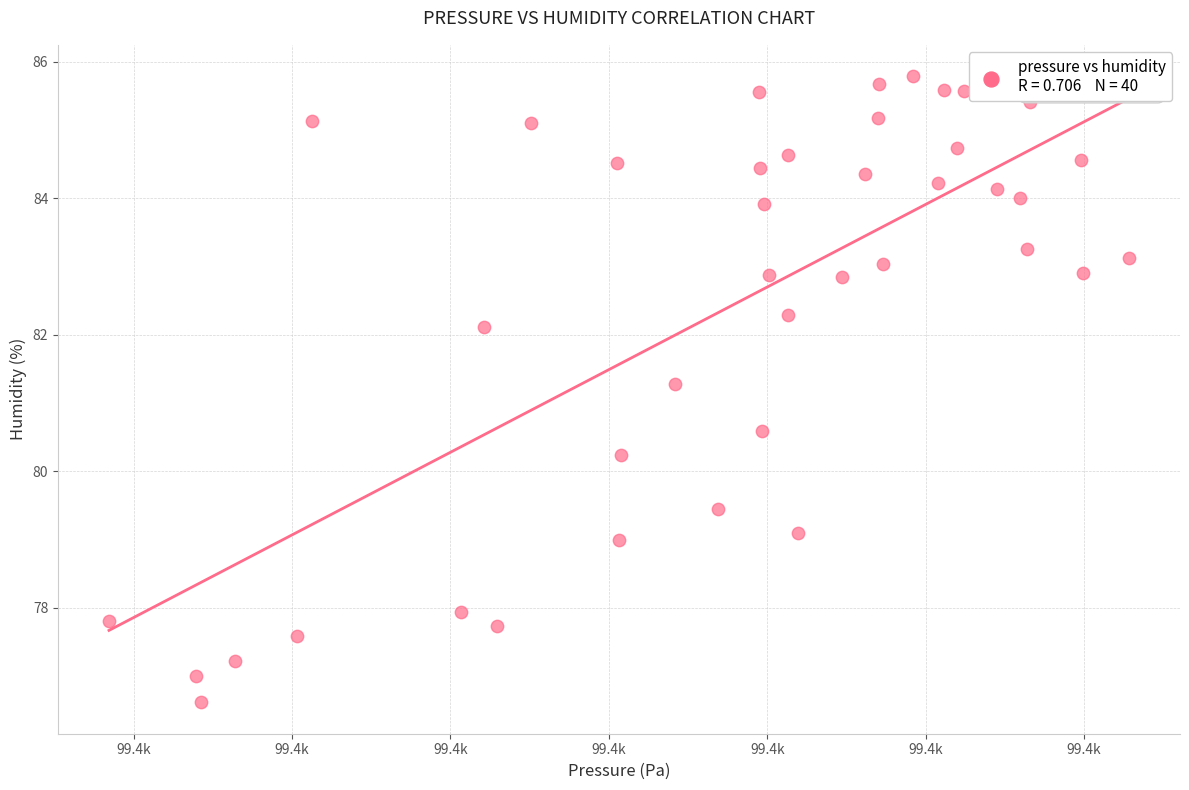

What is the range of X values (max minus min)?

64.4